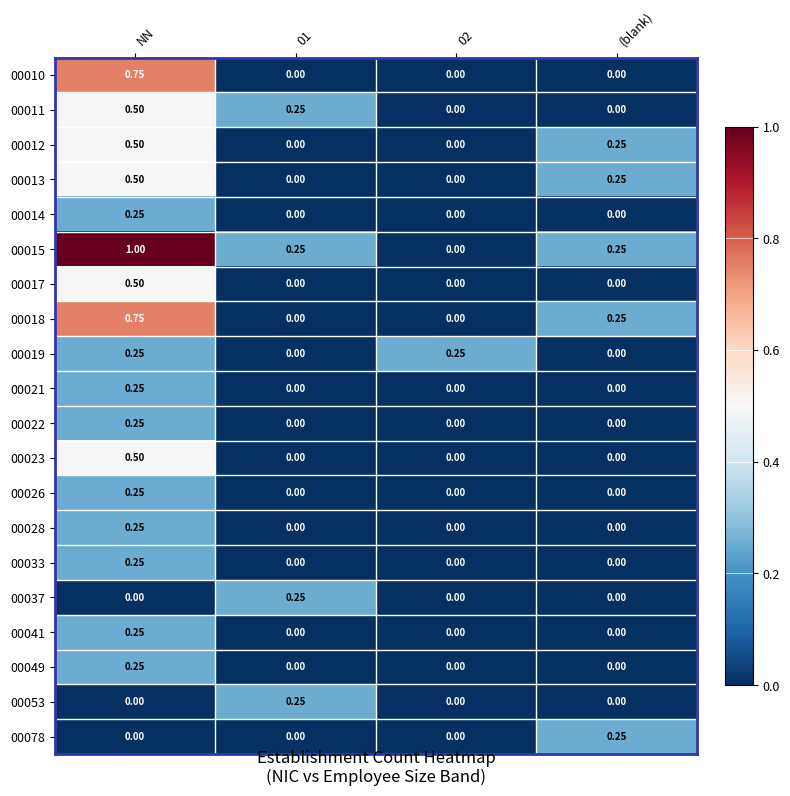

At which category is the sum across all series the highest?

NN